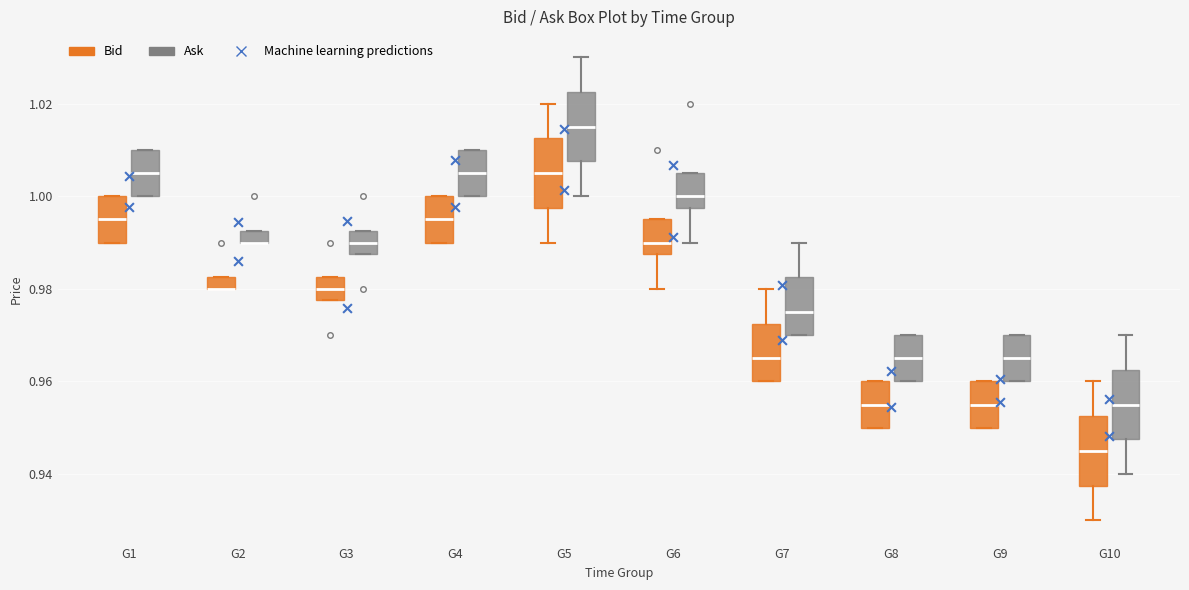

Where does the median line of the box for G4 (Ask) sit on the y-axis? The values are not printed on the chart, so give them approximately, as read against the axis.

1.006